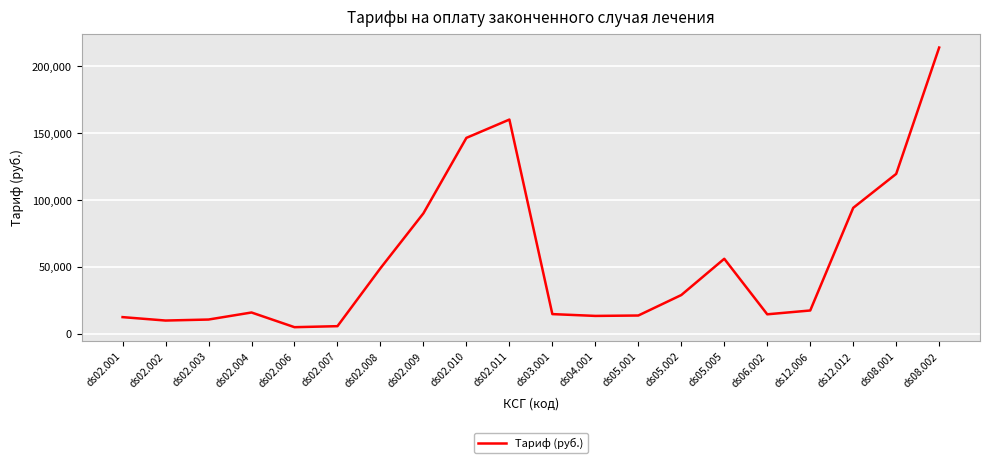

Which category has the highest value across all series?

ds08.002